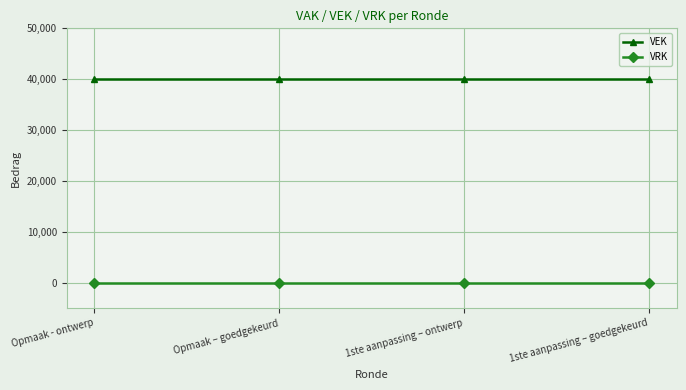

Is the value of VRK at Opmaak – goedgekeurd greater than the value of VEK at Opmaak – goedgekeurd?

No